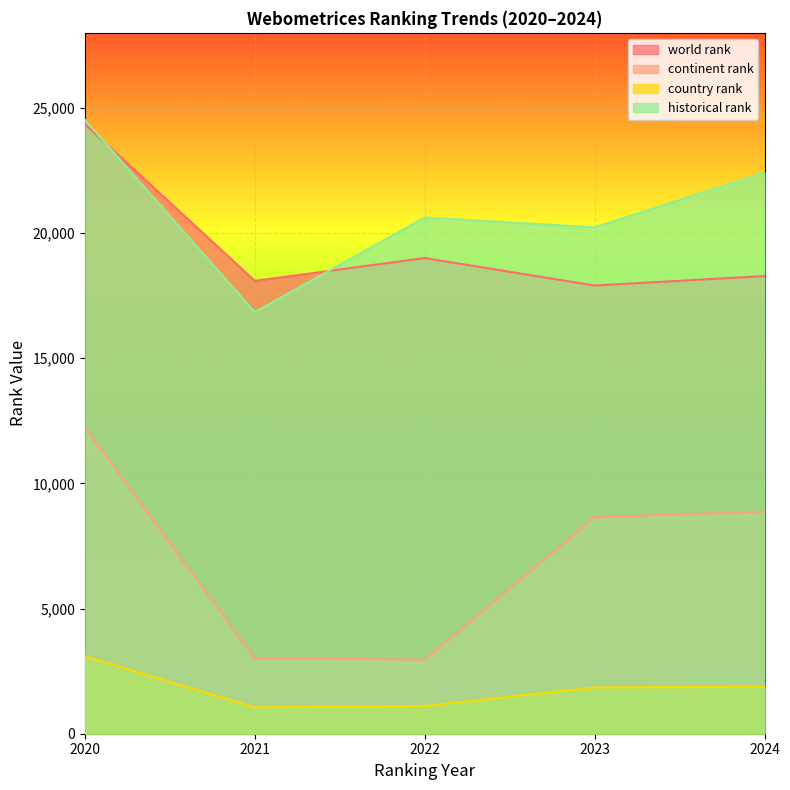

Count the number of categories in the chart.

5